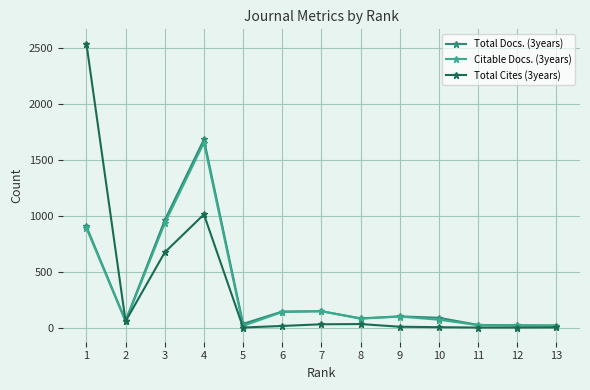

Rank the series by their maximum value, from lowest to highest.

Citable Docs. (3years), Total Docs. (3years), Total Cites (3years)